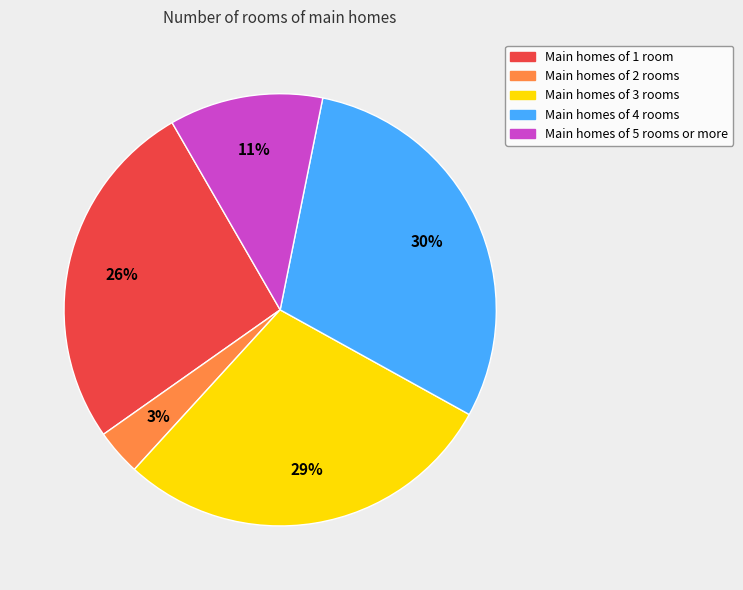

Combined, do Main homes of 1 room and Main homes of 4 rooms account for over 50%?

Yes